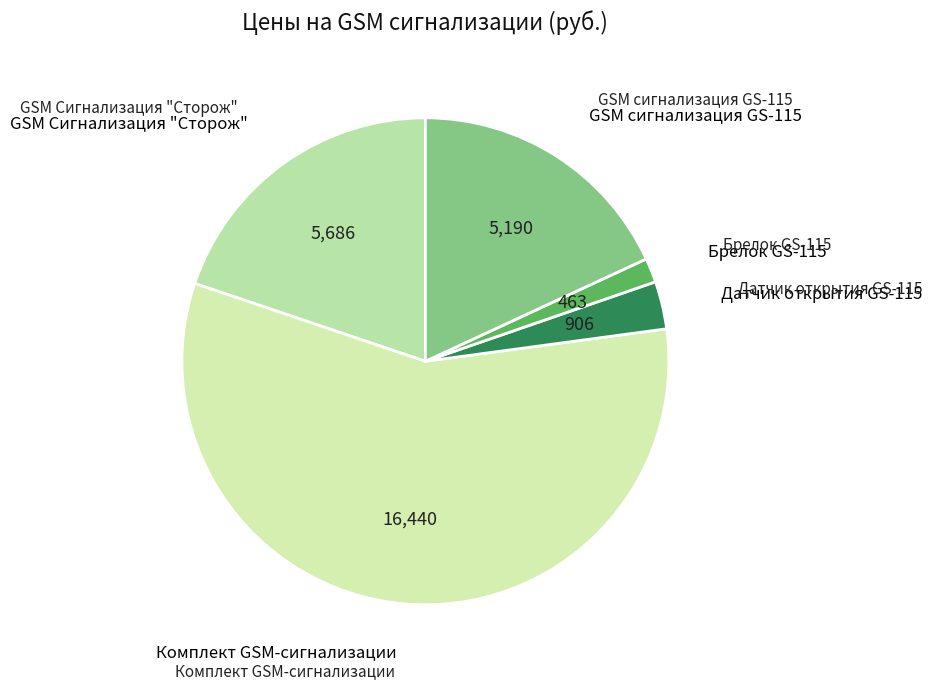

Between Датчик открытия GS-115 and GSM Сигнализация "Сторож", which is larger?

GSM Сигнализация "Сторож"